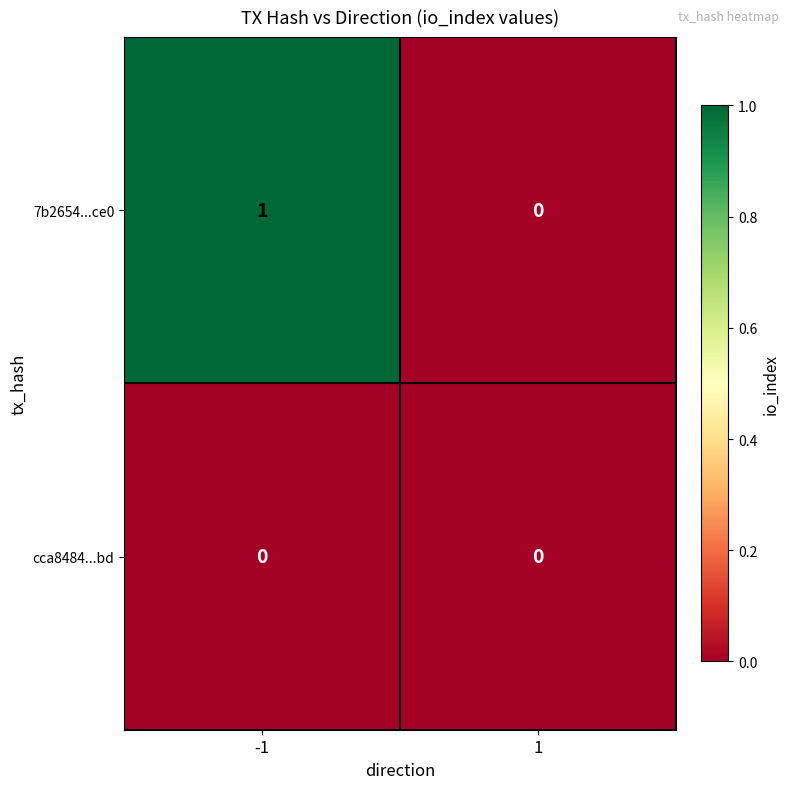

Reading left to right, transcribe all the data shown in this chart.

7b2654...ce0: -1=1	1=0
cca8484...bd: -1=0	1=0